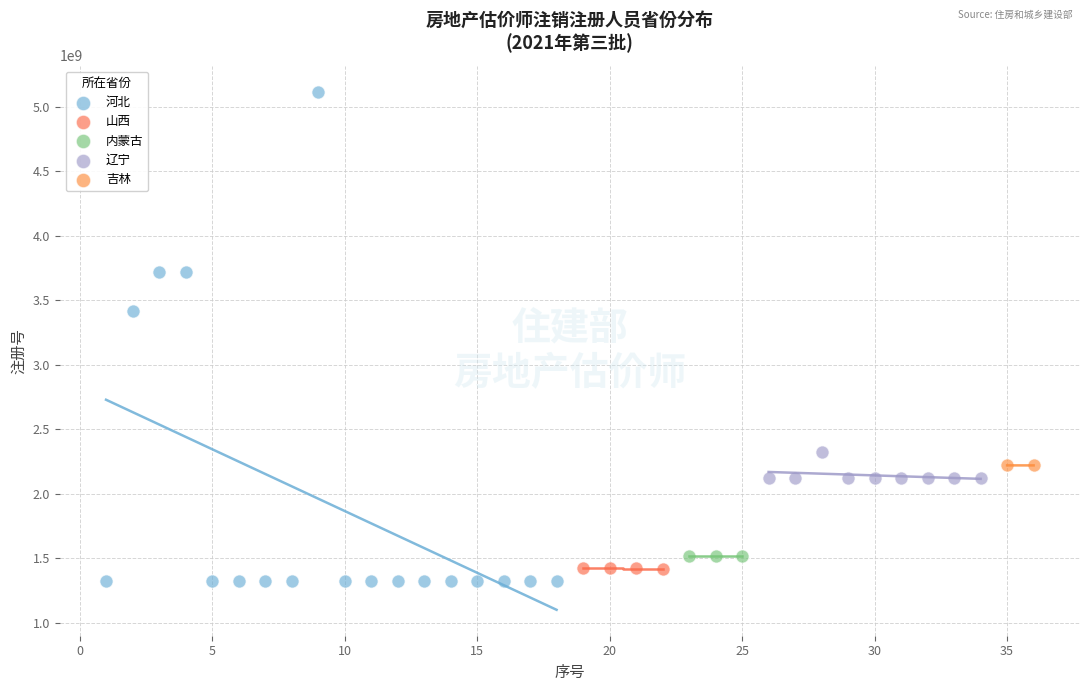

Which series contains the lowest Y value?

河北